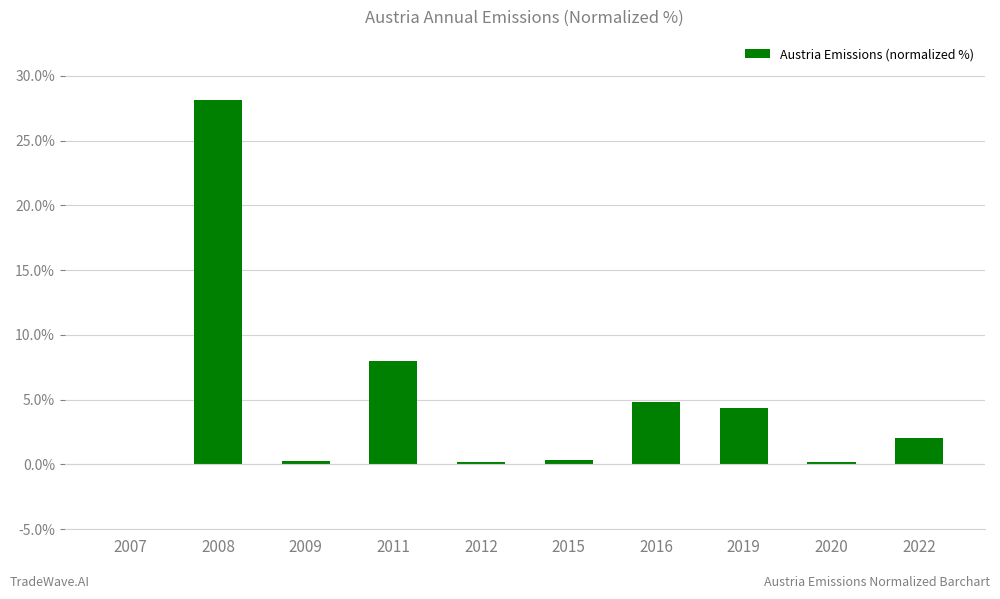

Where is the data nearest to the value 14?

2011